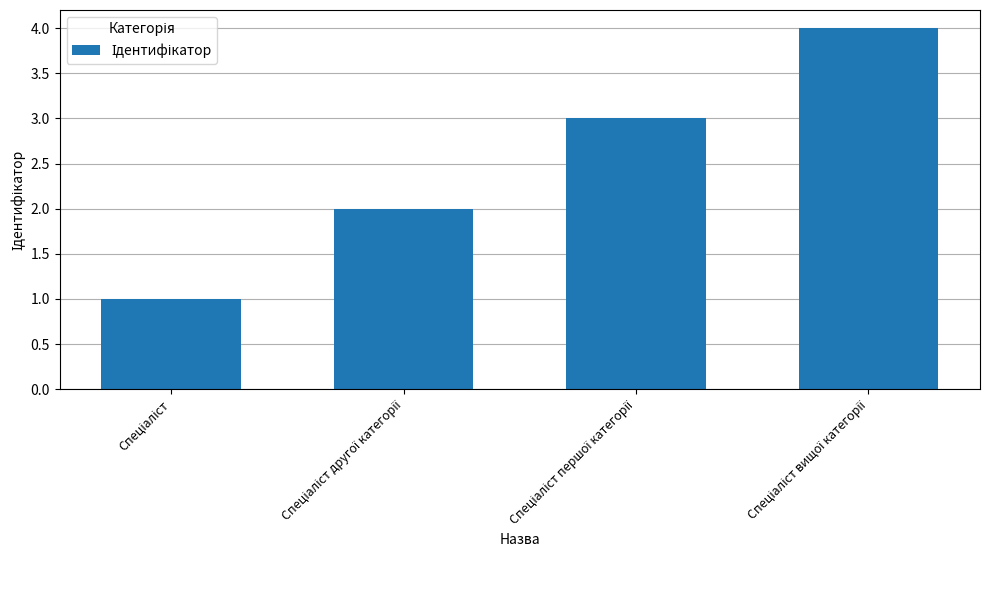

What is the greatest value displayed?

4